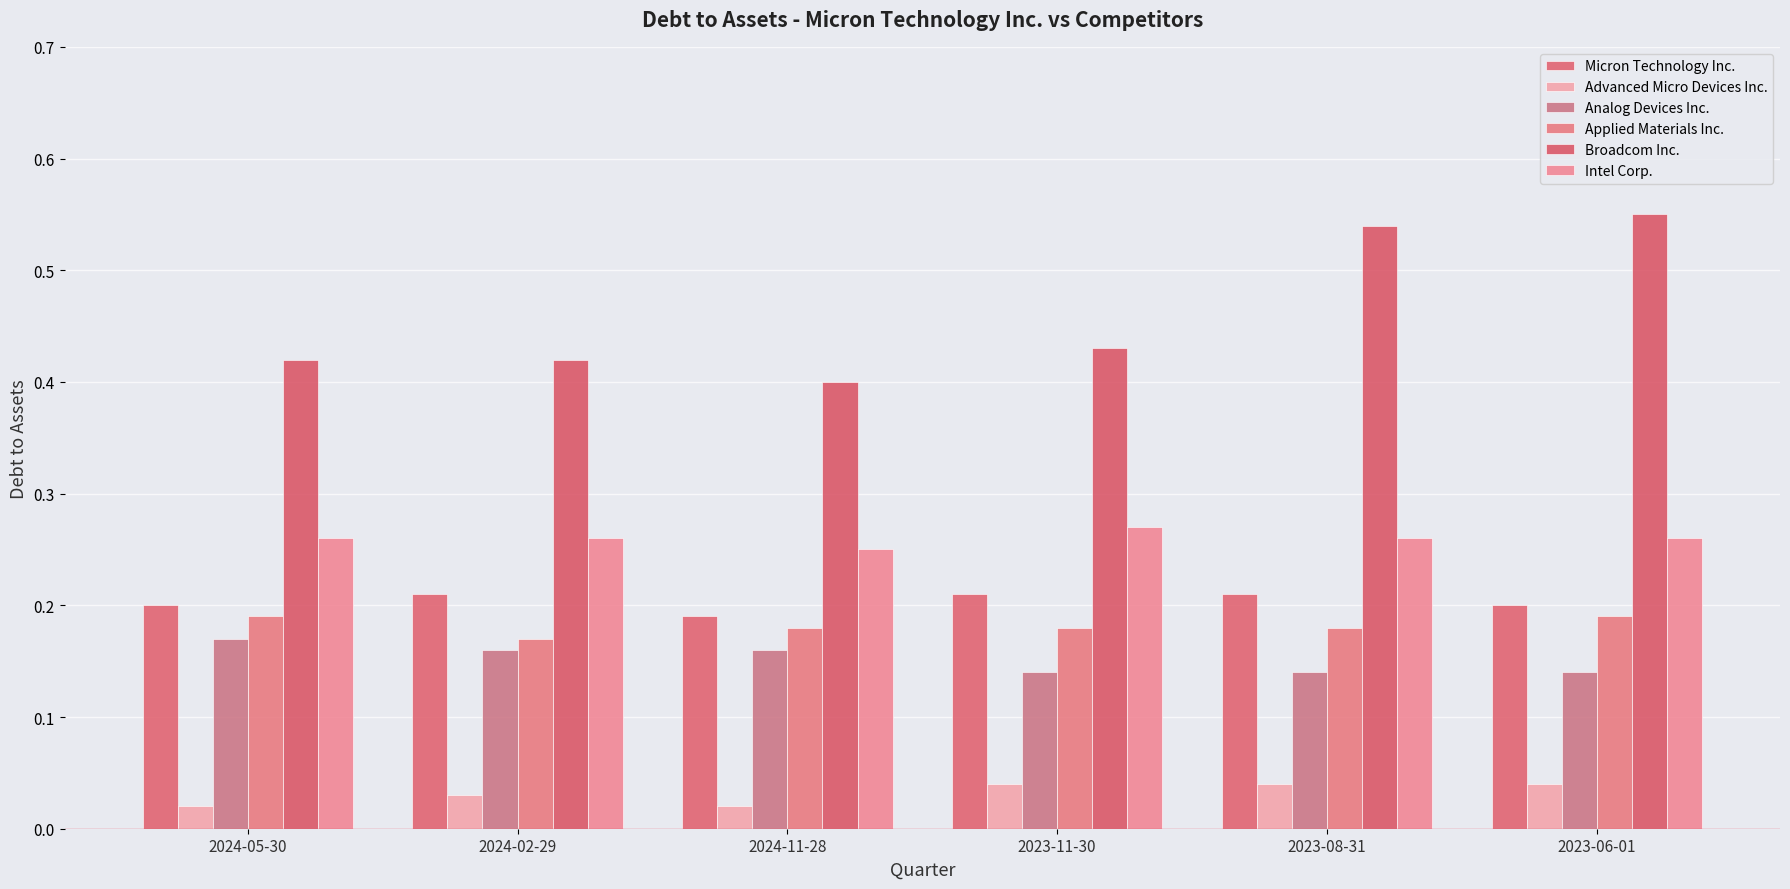

Does the chart contain any negative values?

No